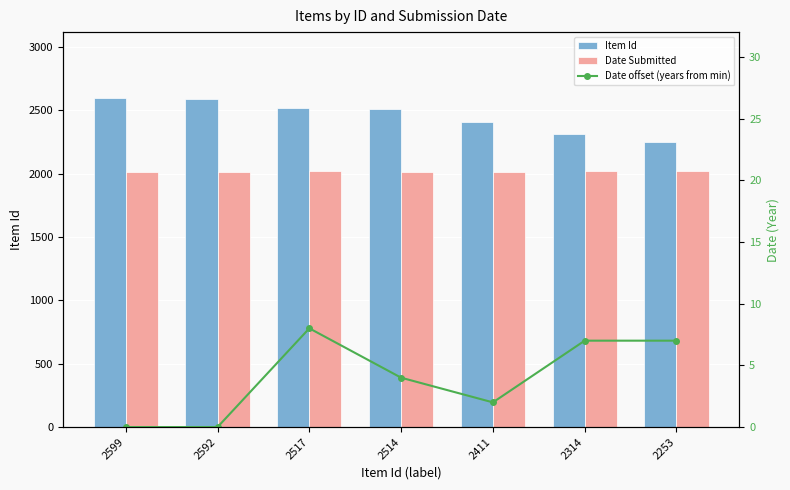

The value of Date Submitted at 2514 is 2018. True or false?

True